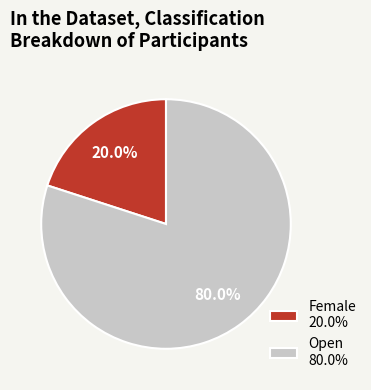

Rank the categories by value from lowest to highest.

Female, Open